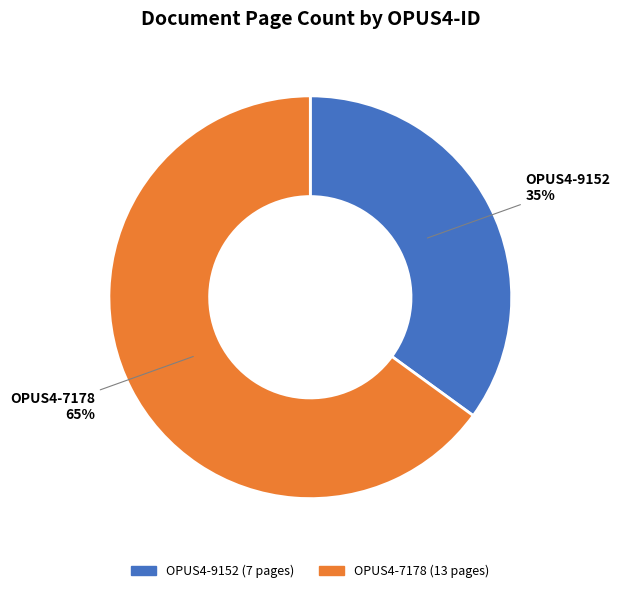

To the nearest percent, what percentage of the pie is OPUS4-7178?

65%